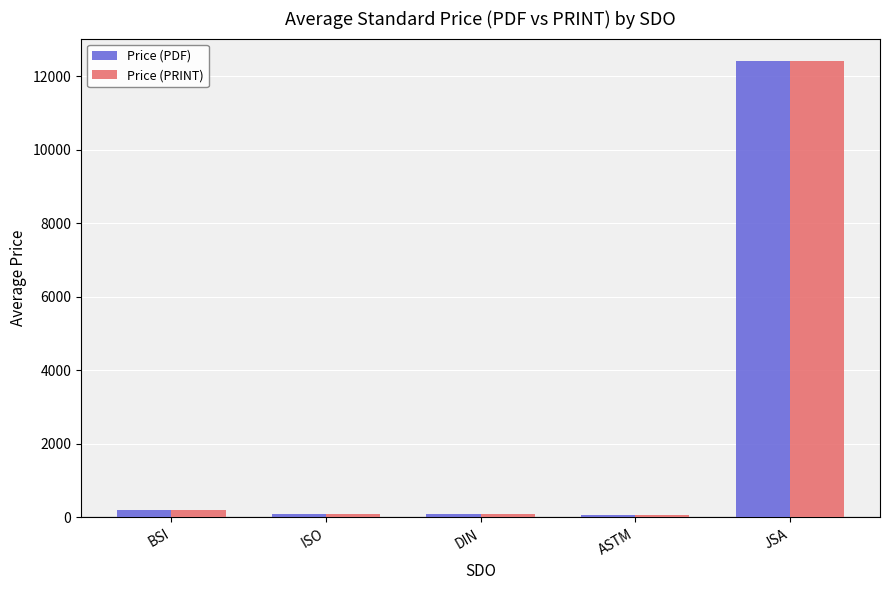

At which category is the sum across all series the highest?

JSA